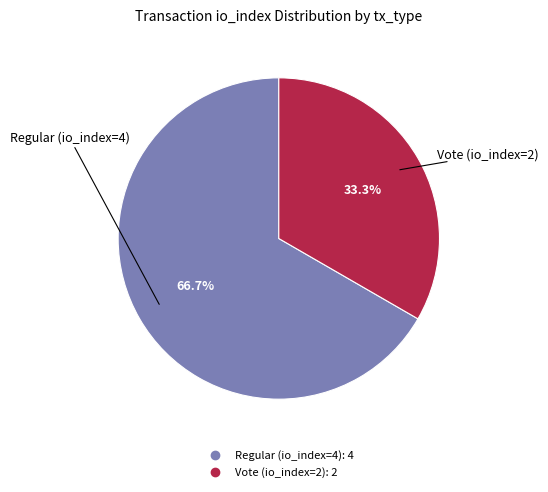

To the nearest percent, what is the combined percentage of Regular (io_index=4) and Vote (io_index=2)?

100%